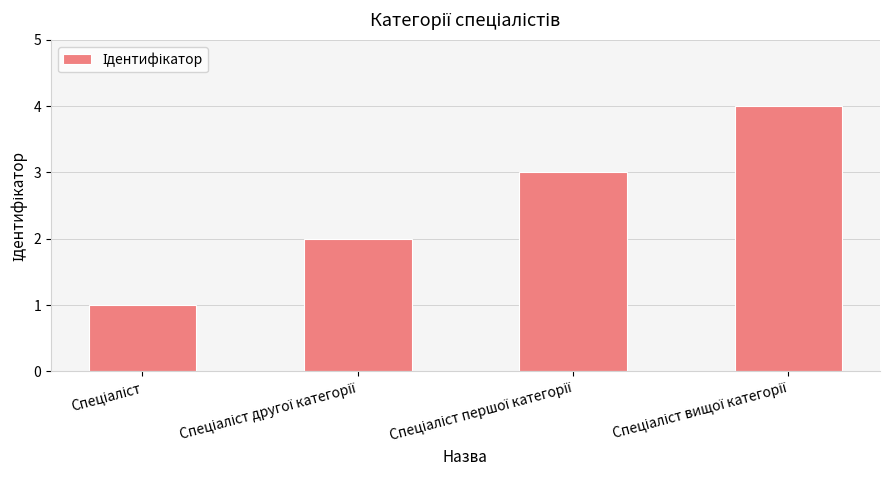

Reading right to left, transcribe all the data shown in this chart.

4	3	2	1